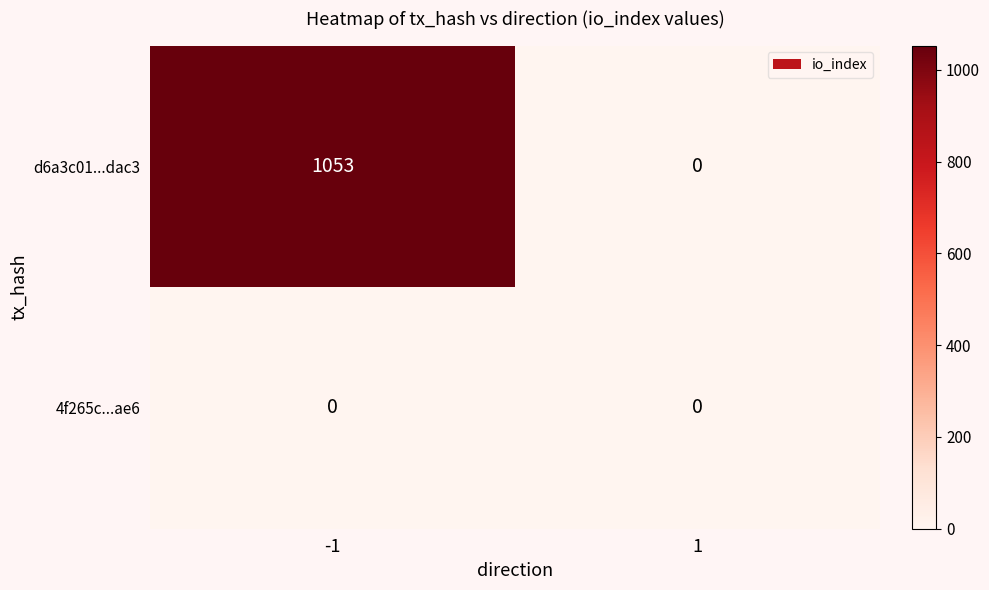

Rank the series by their maximum value, from highest to lowest.

d6a3c01...dac3, 4f265c...ae6